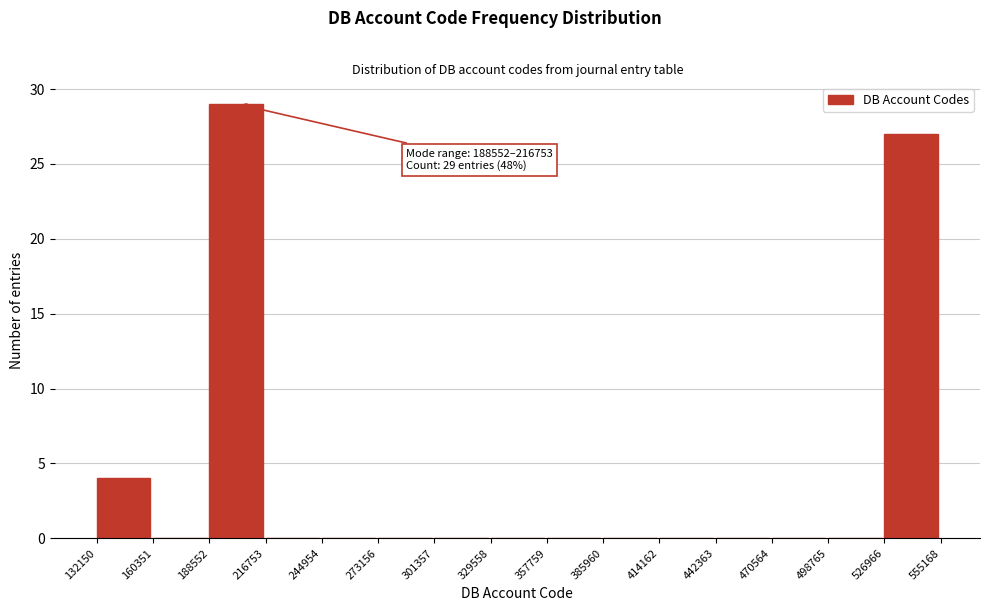

Which range on the x-axis has the tallest bar?

188552 to 216753